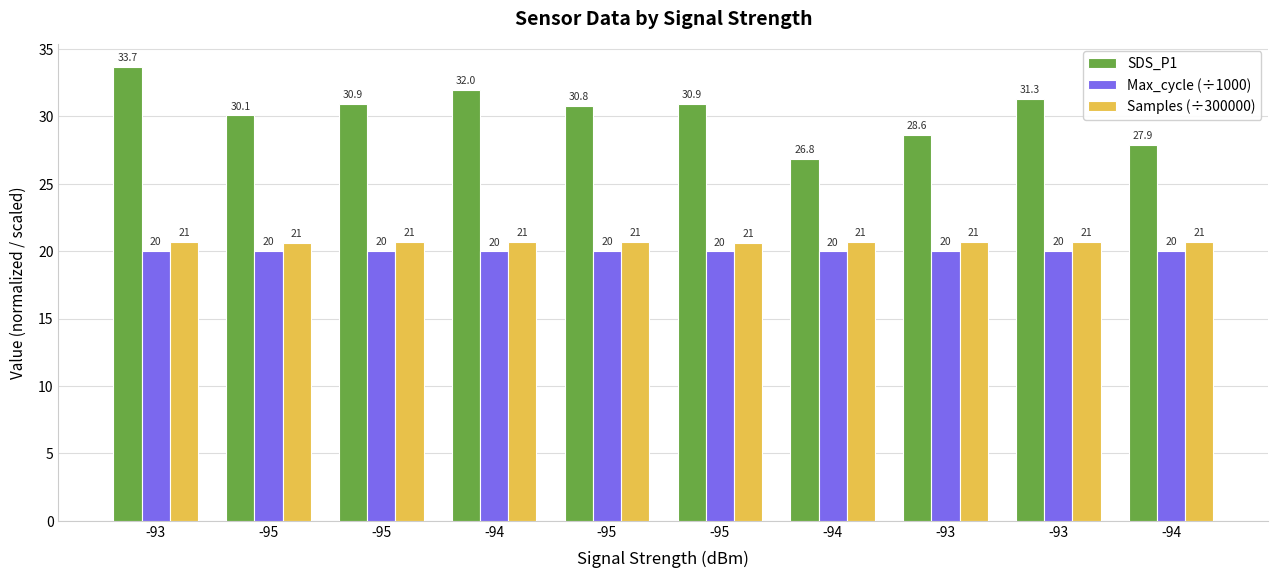

The Max_cycle (÷1000) series shows 26.4 at -94. True or false?

False